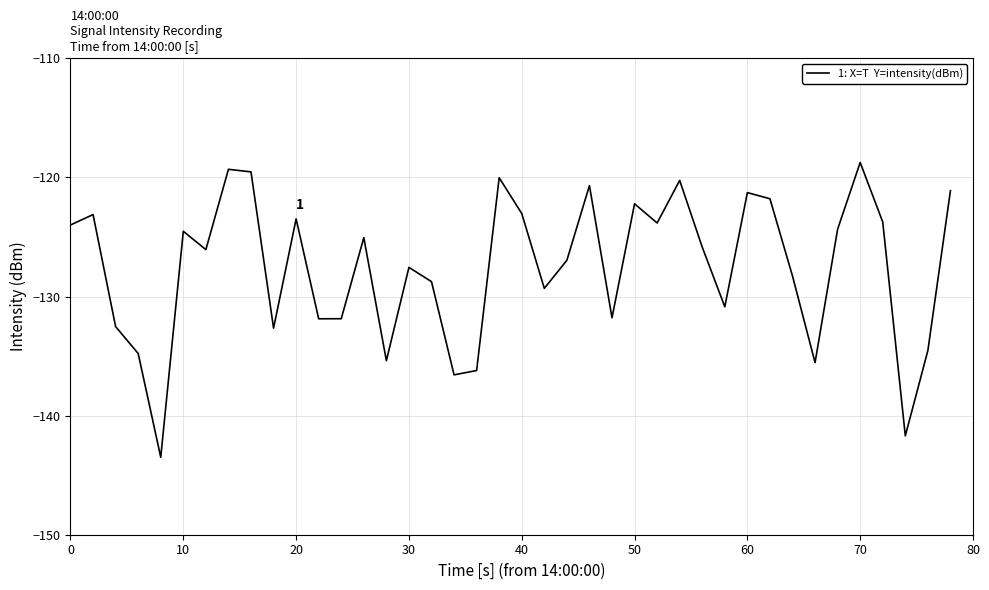

What is the greatest value displayed?

-118.7